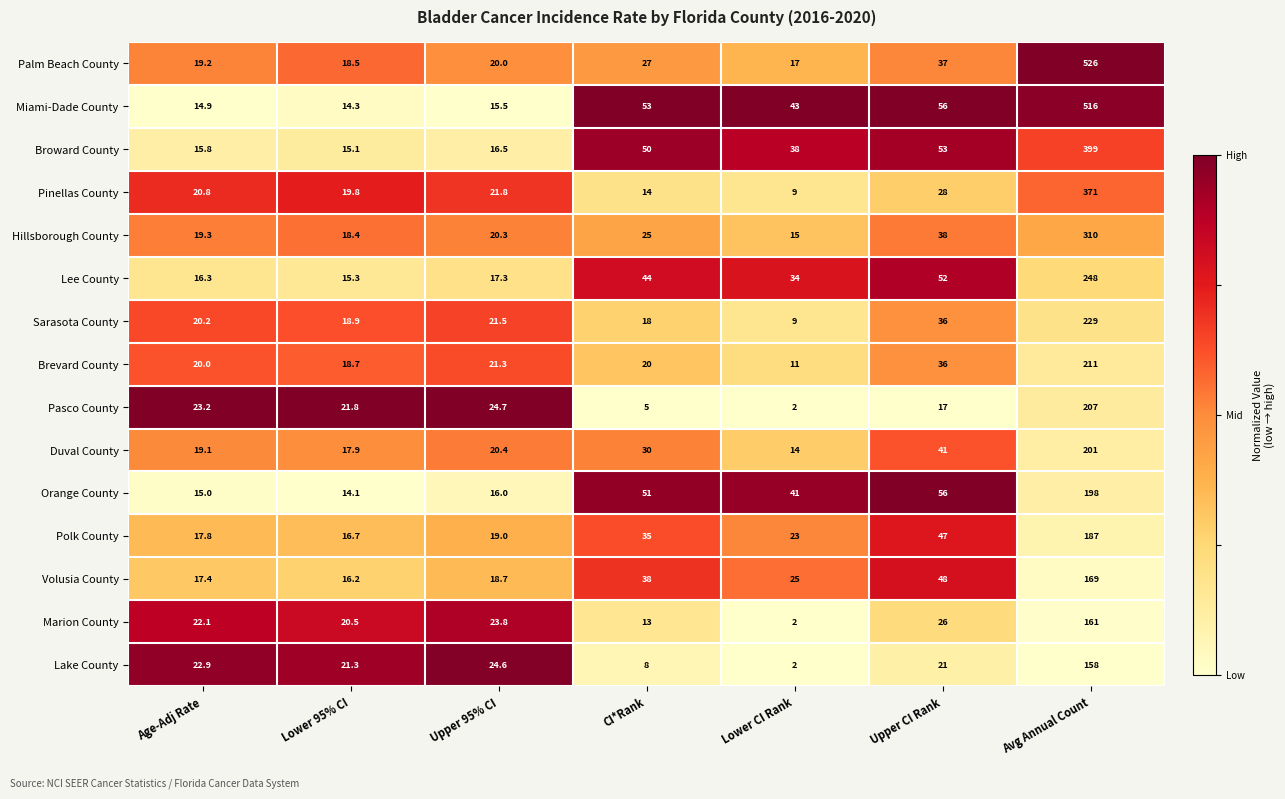

List the series in order of their peak value, lowest first.

Lake County, Marion County, Volusia County, Polk County, Orange County, Duval County, Pasco County, Brevard County, Sarasota County, Lee County, Hillsborough County, Pinellas County, Broward County, Miami-Dade County, Palm Beach County